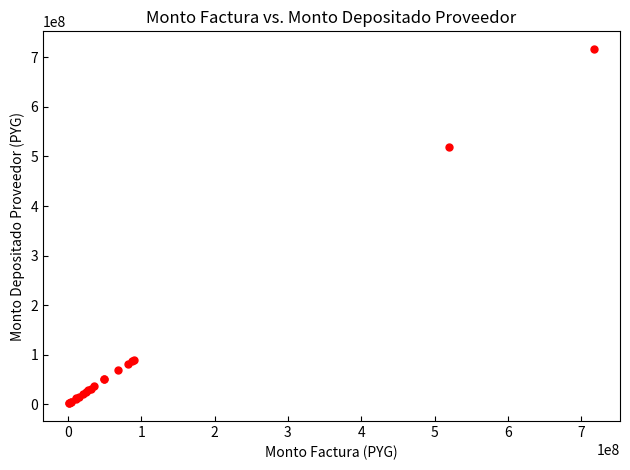

What Y value in the scatter plot is closest to 359356897?

519965676